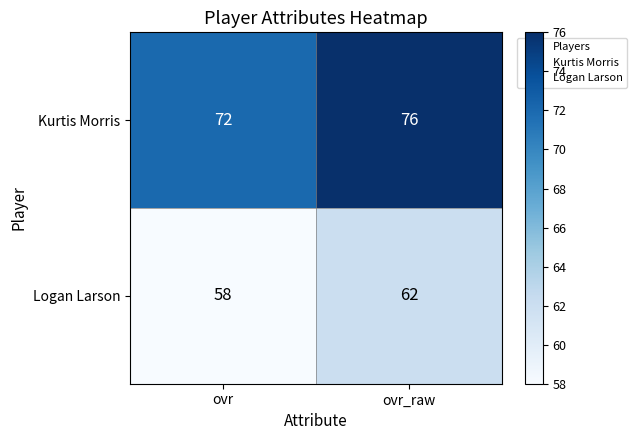

Which category has the highest value across all series?

ovr_raw